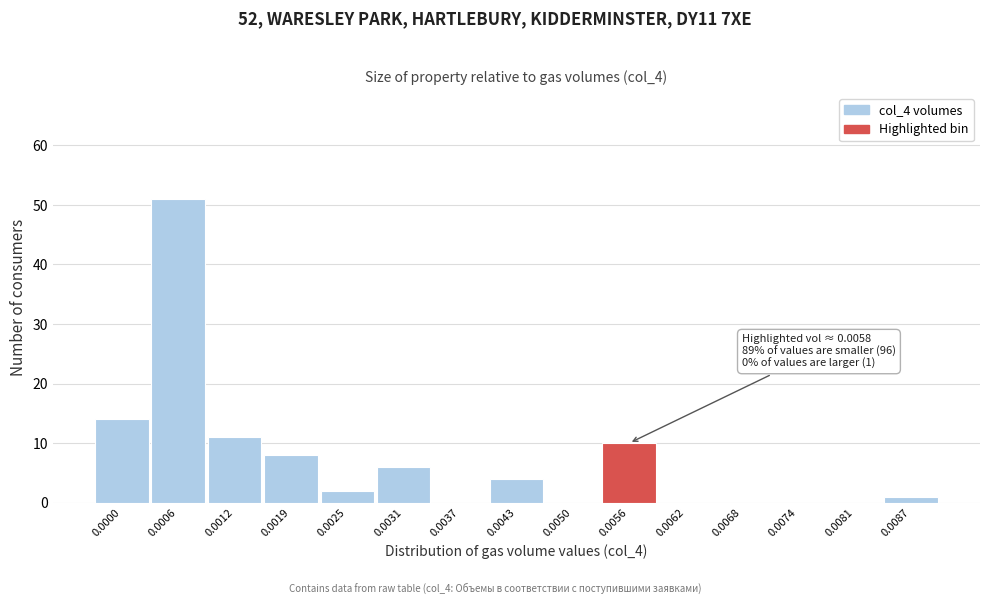

Reading right to left, transcribe all the data shown in this chart.

0.0087=1	0.0081=0	0.0074=0	0.0068=0	0.0062=0	0.0056=10	0.0050=0	0.0043=4	0.0037=0	0.0031=6	0.0025=2	0.0019=8	0.0012=11	0.0006=51	0.0000=14